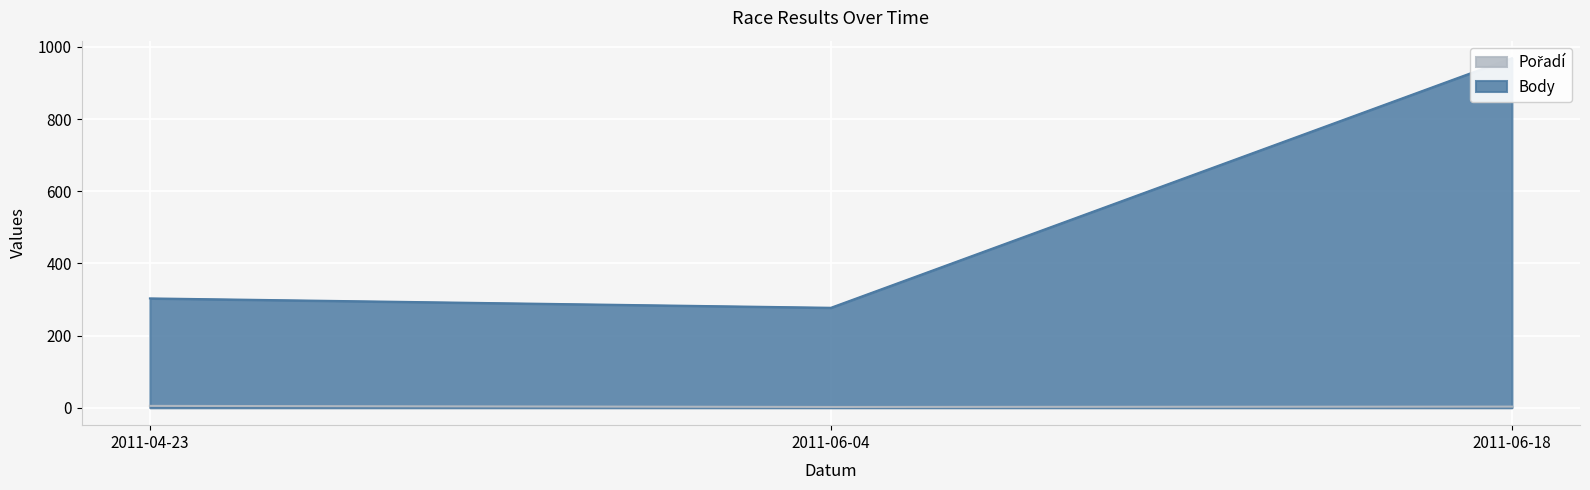

Reading right to left, what are all the values shown in this chart?

Pořadí: 2011-06-18=3	2011-06-04=2	2011-04-23=5
Body: 2011-06-18=969	2011-06-04=277	2011-04-23=303